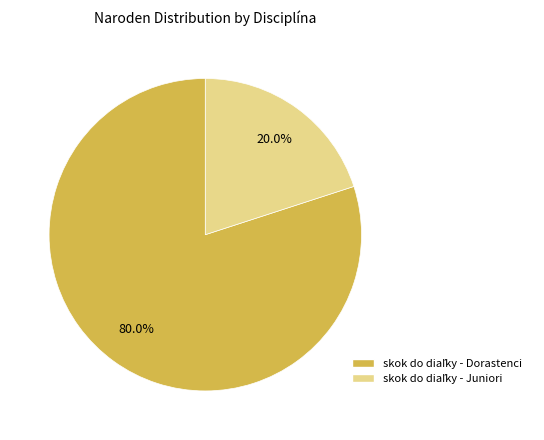

Does any single category account for the majority?

Yes